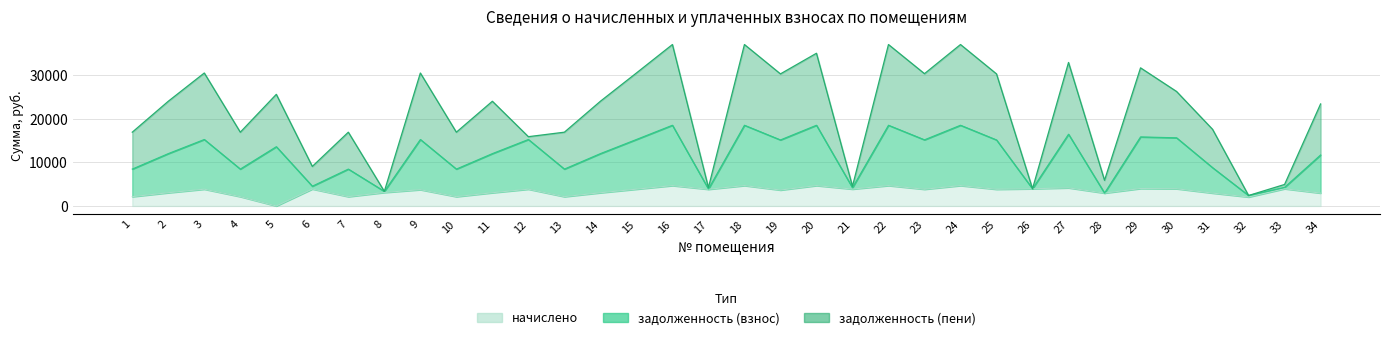

At how many categories does at least one series exceed 11260?

20